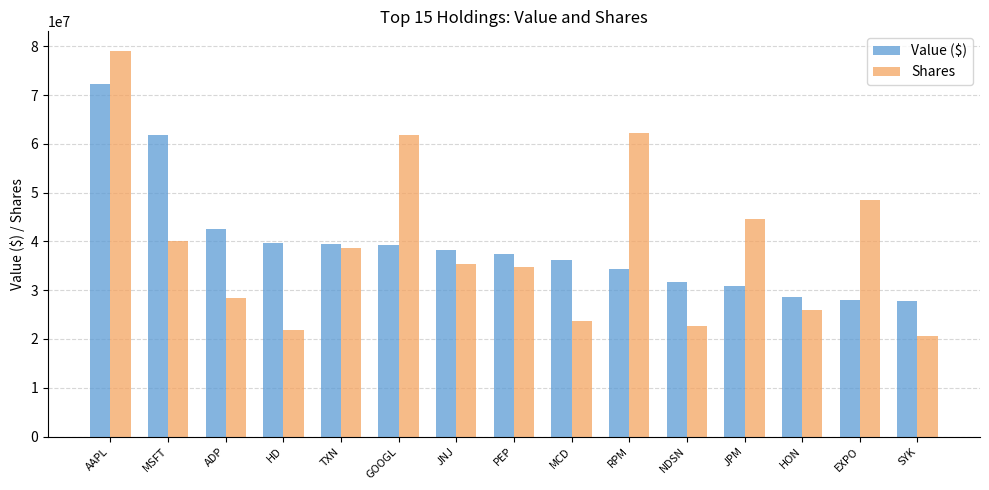

List the series in order of their peak value, lowest first.

Value ($), Shares